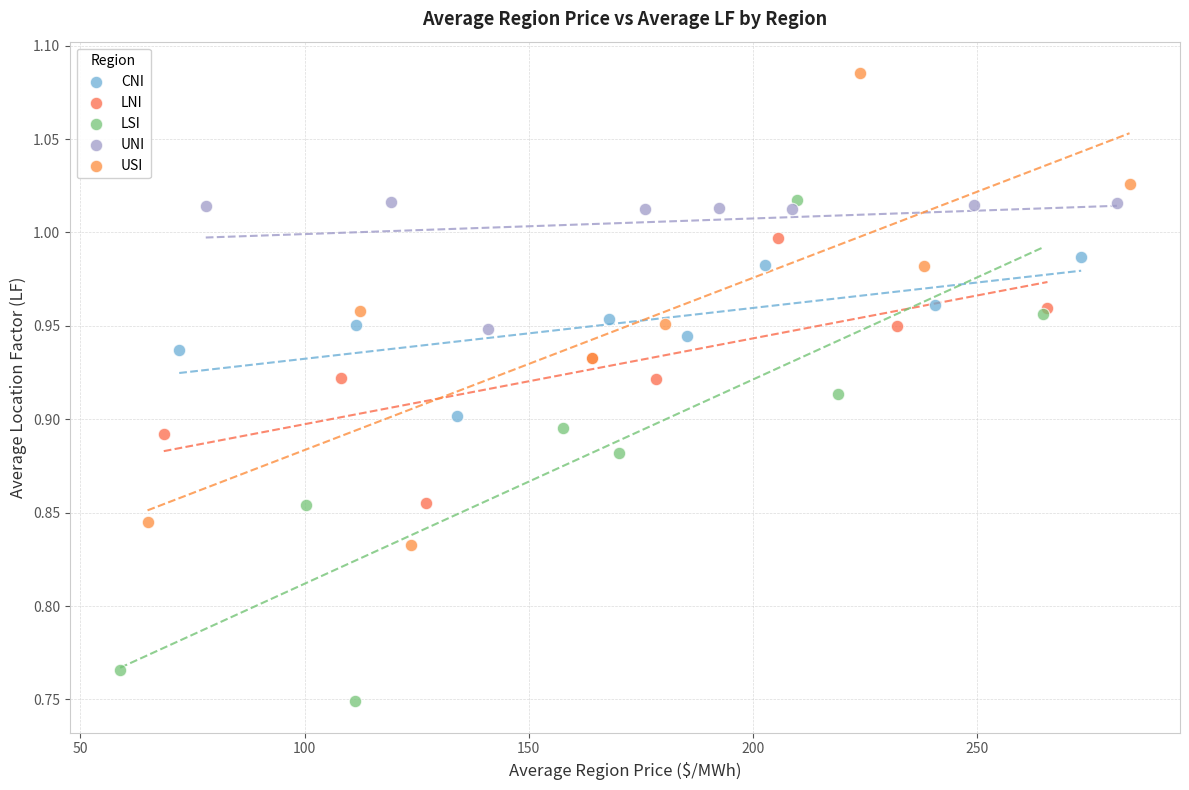

Which series contains the highest Y value?

USI